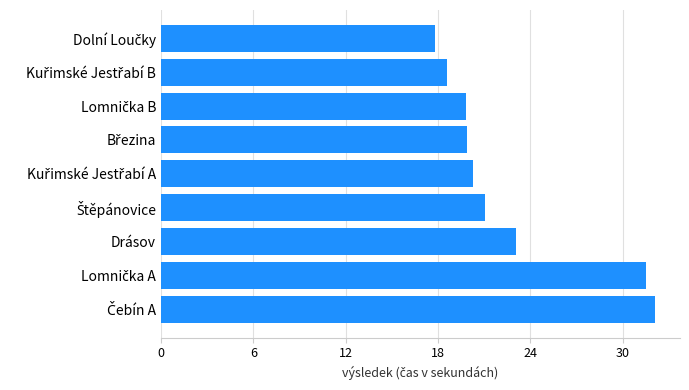

What is the average value?

22.7